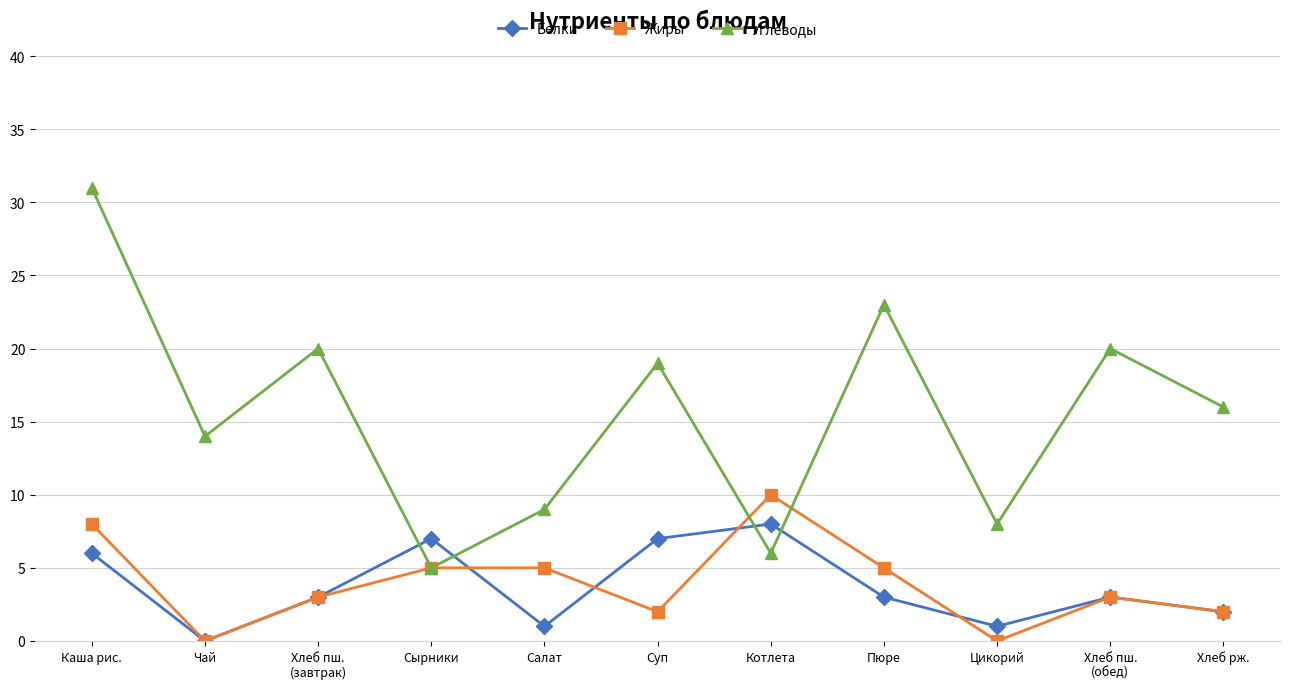

True or false: Белки and Жиры intersect in this chart.

True